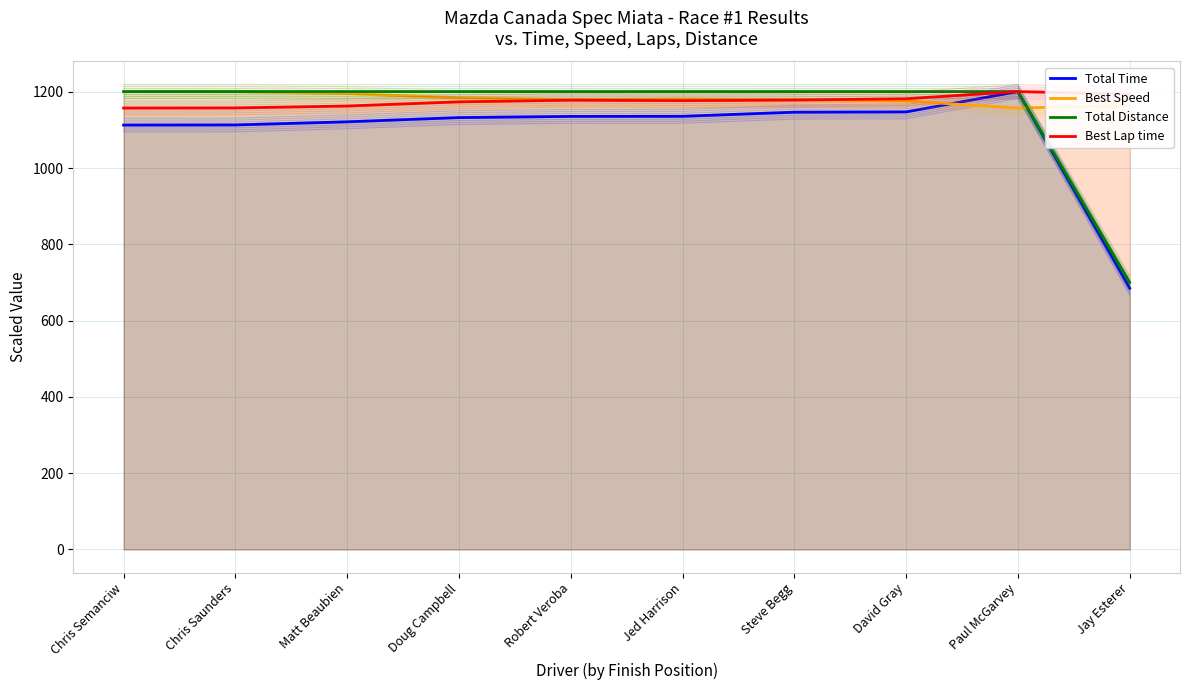

True or false: Best Speed and Best Lap time intersect in this chart.

True